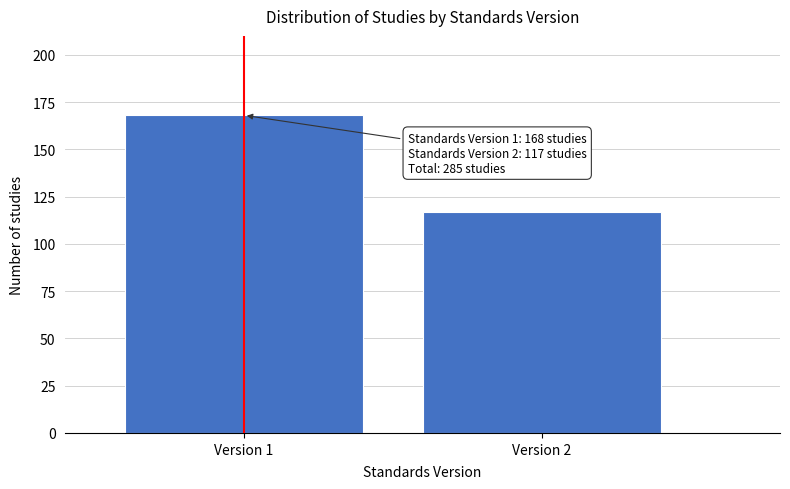

Reading right to left, extract all data points from this chart.

117	168